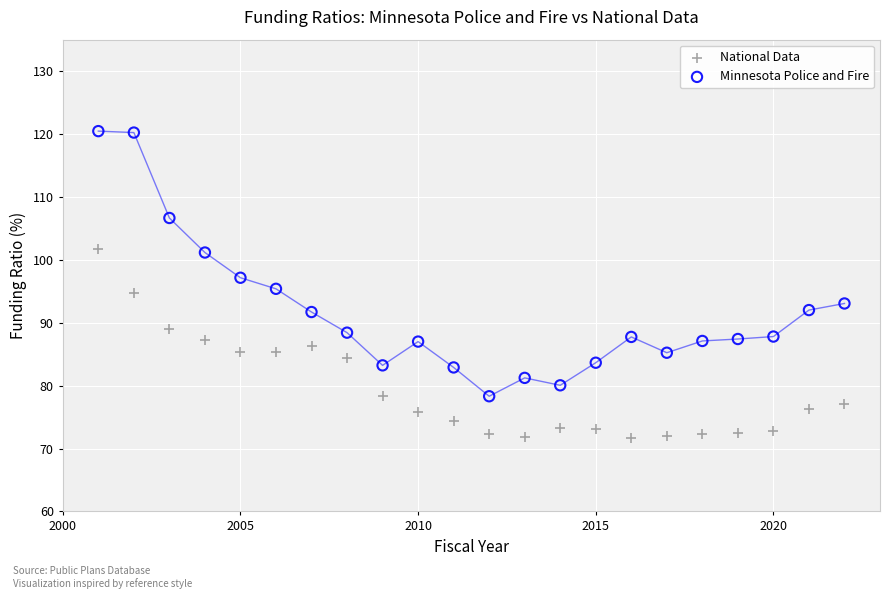

Which series reaches the minimum Y coordinate?

National Data